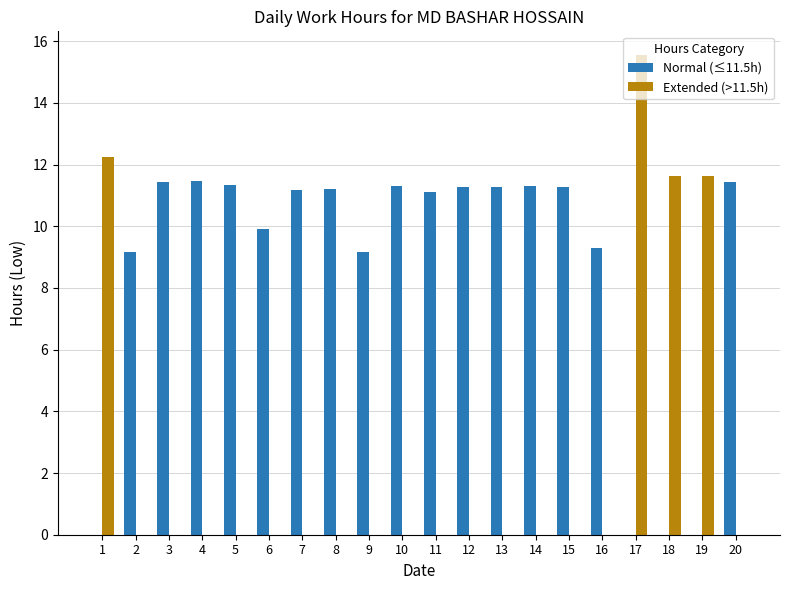

Which category has the highest value across all series?

17